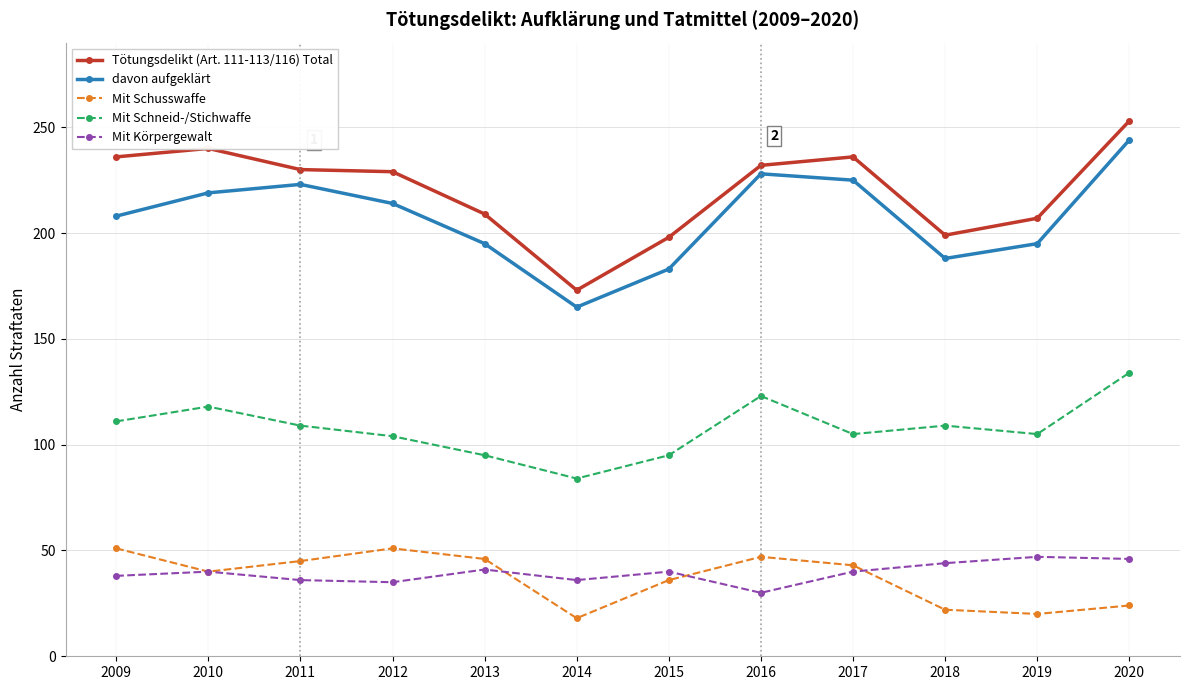

At 2009, list the series in order from smallest to largest.

Mit Körpergewalt, Mit Schusswaffe, Mit Schneid-/Stichwaffe, davon aufgeklärt, Tötungsdelikt (Art. 111-113/116) Total